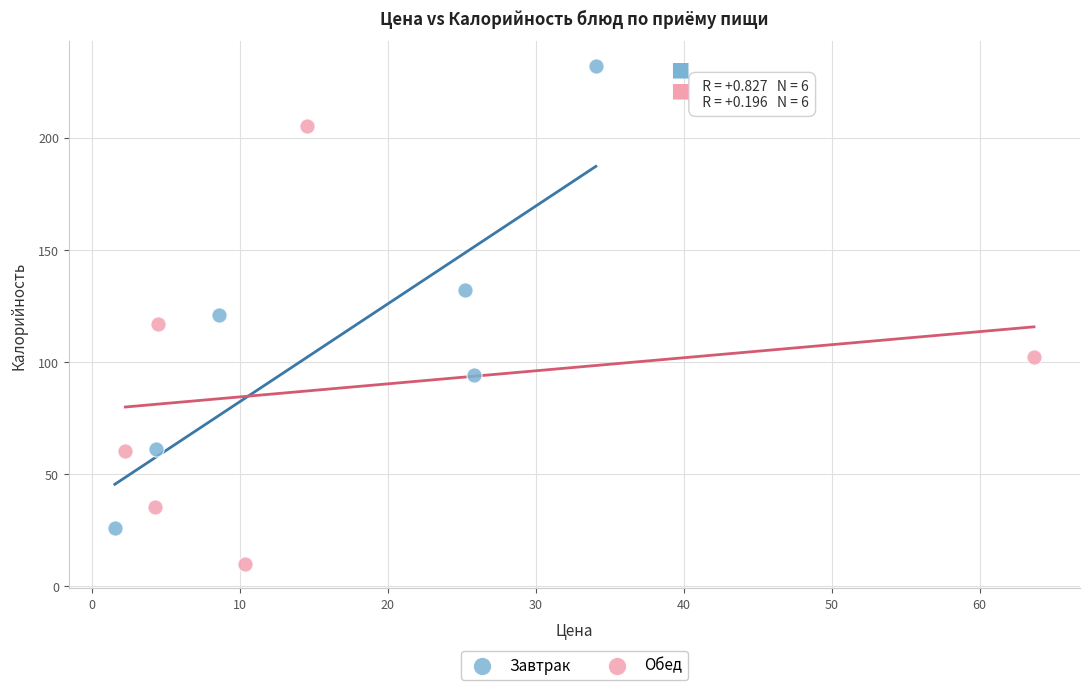

Which series reaches the maximum Y coordinate?

Завтрак